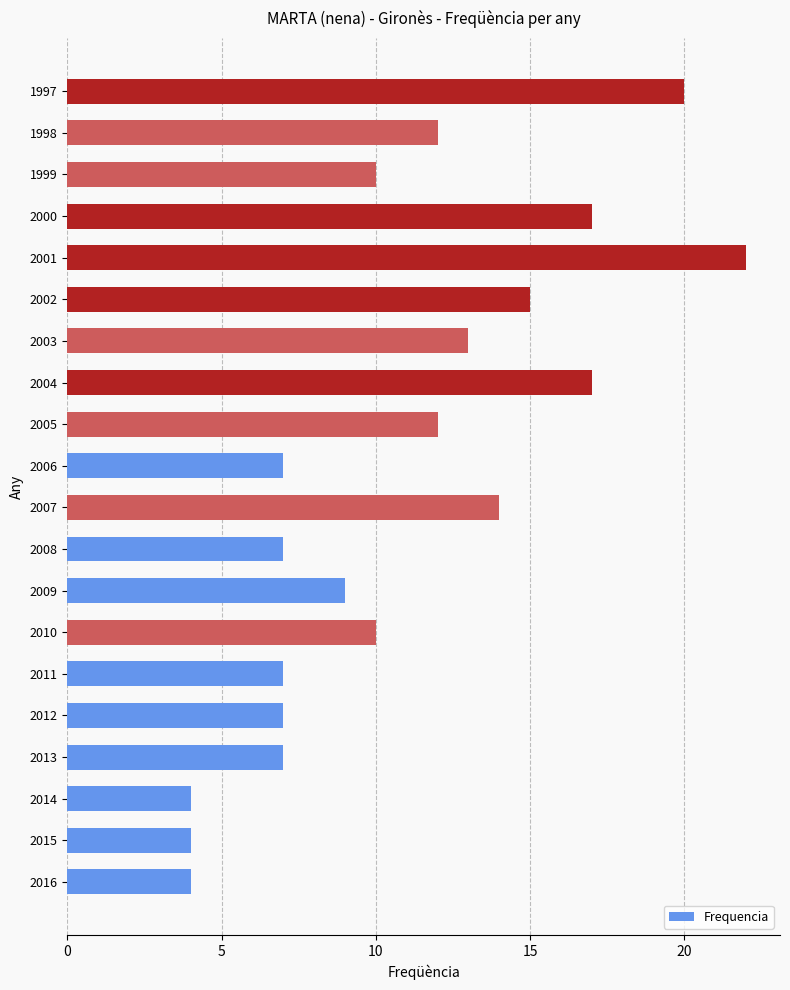

What is the sum of the values at 2003 and 2006?

20